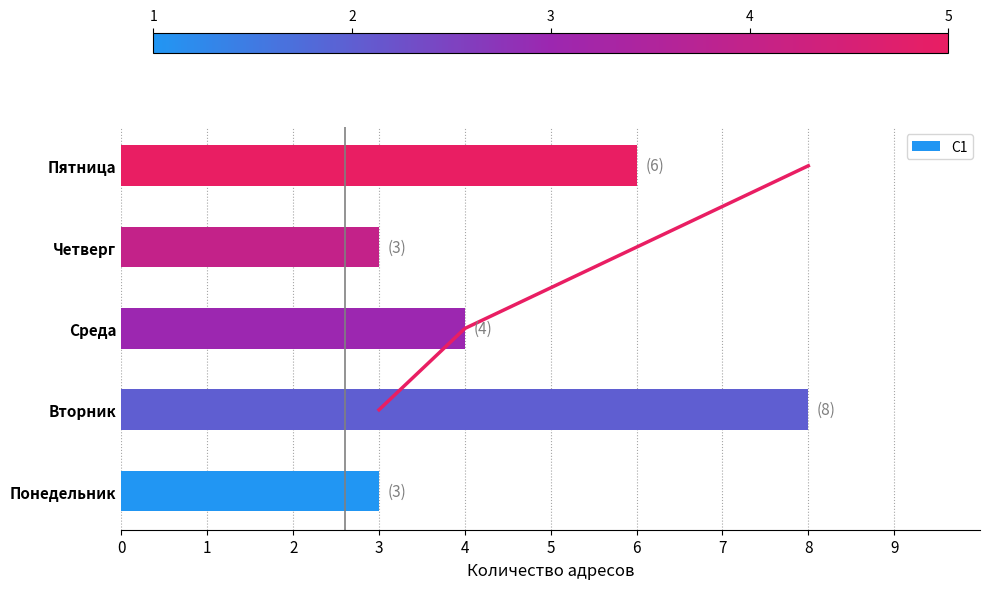

Is it true that С1 equals 9 at Пятница?

False